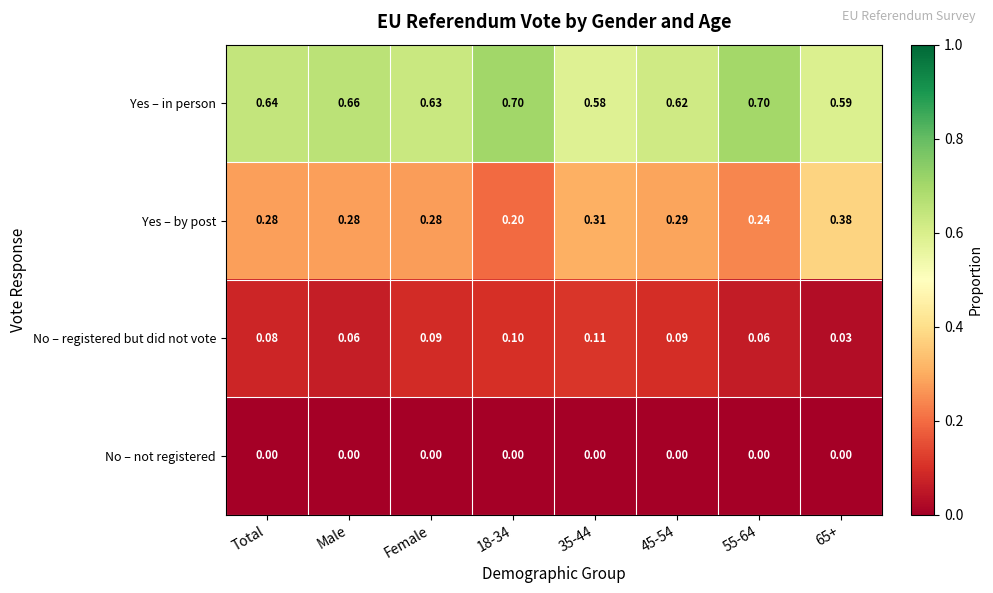

Which series has the largest total across all categories?

Yes – in person